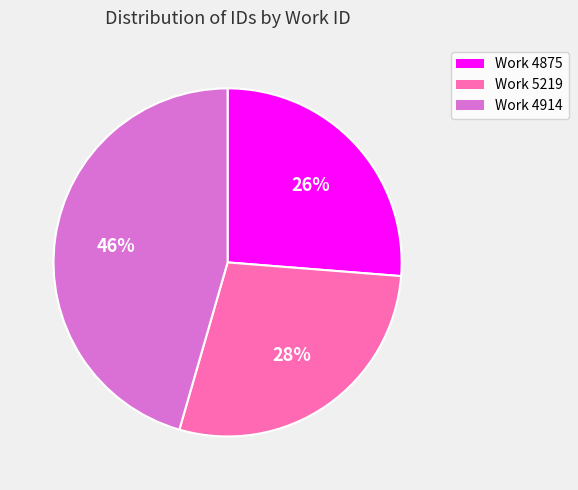

Approximately how many times larger is the value at Work 4875 compared to Work 5219?

0.9